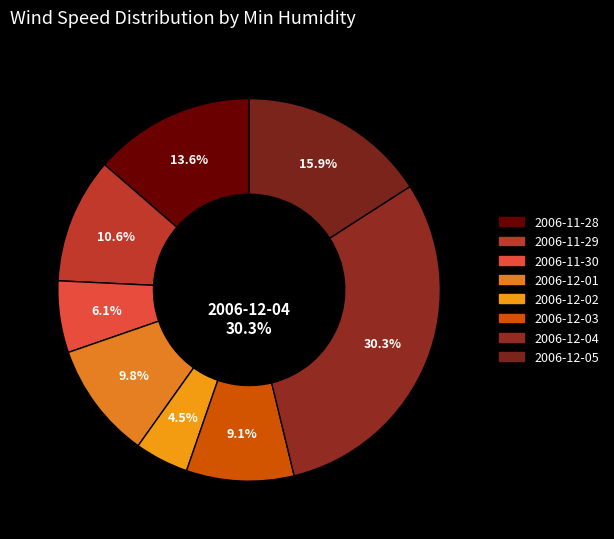

What percentage is the 73 slice, to the nearest percent?

6%